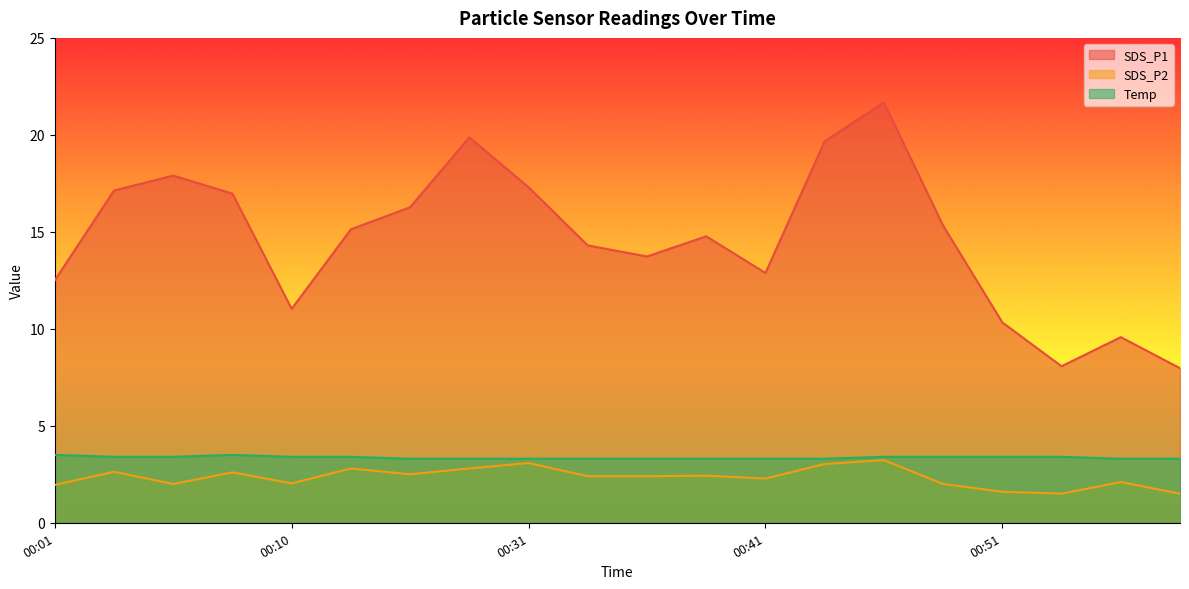

Which series has the widest spread of values?

SDS_P1